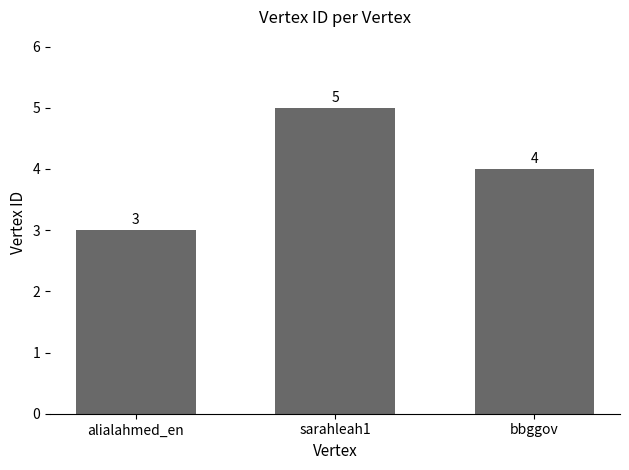

Reading left to right, list all the values displayed in this chart.

3	5	4